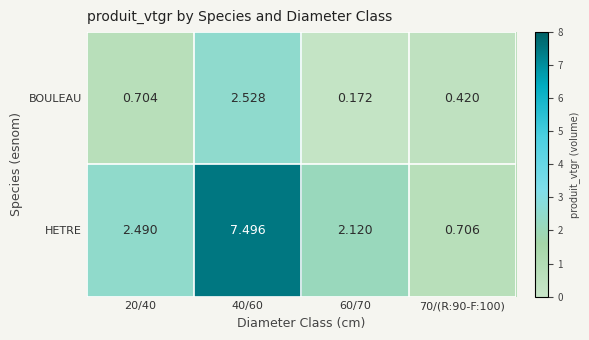

Which series has the largest range (max minus min)?

HETRE